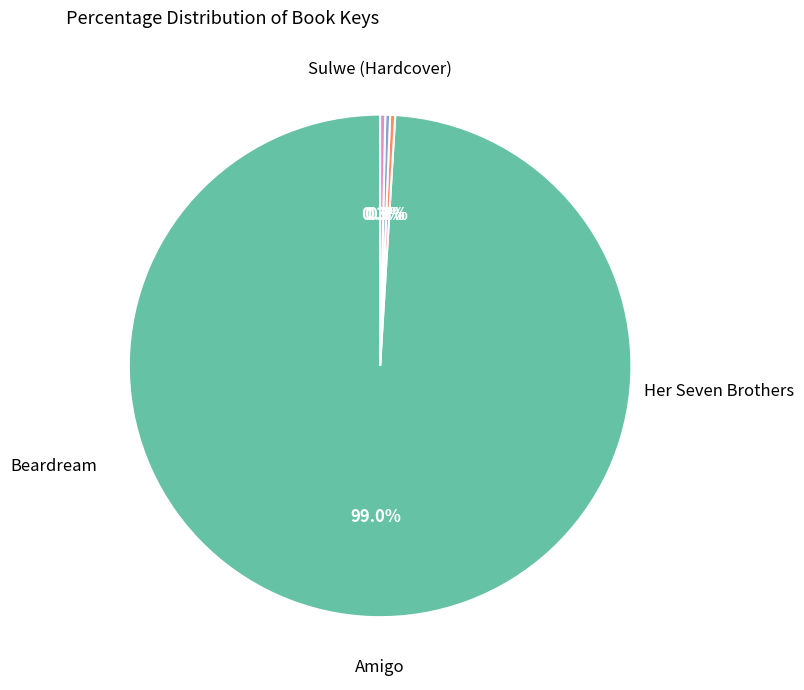

Does any single category account for the majority?

Yes